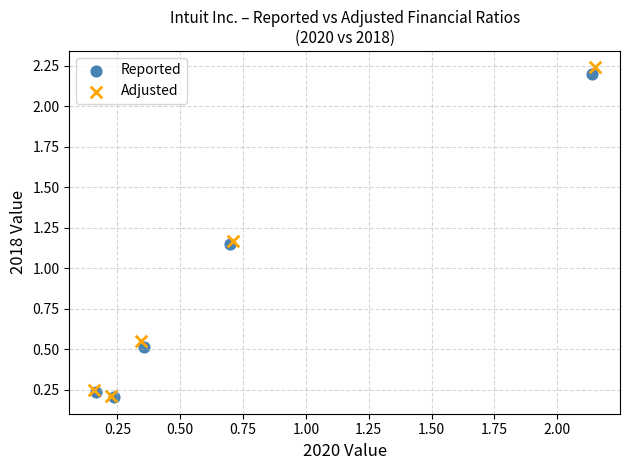

Which series has the widest spread of Y values?

Adjusted